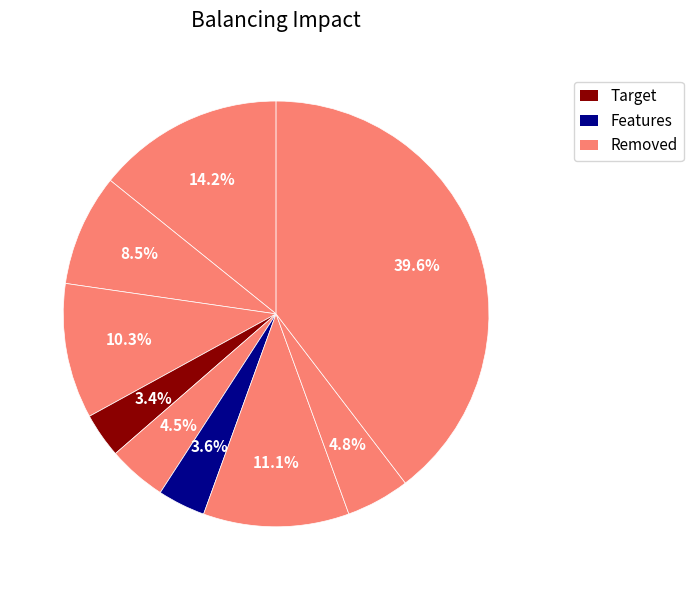

Count the number of slices in the pie.

9